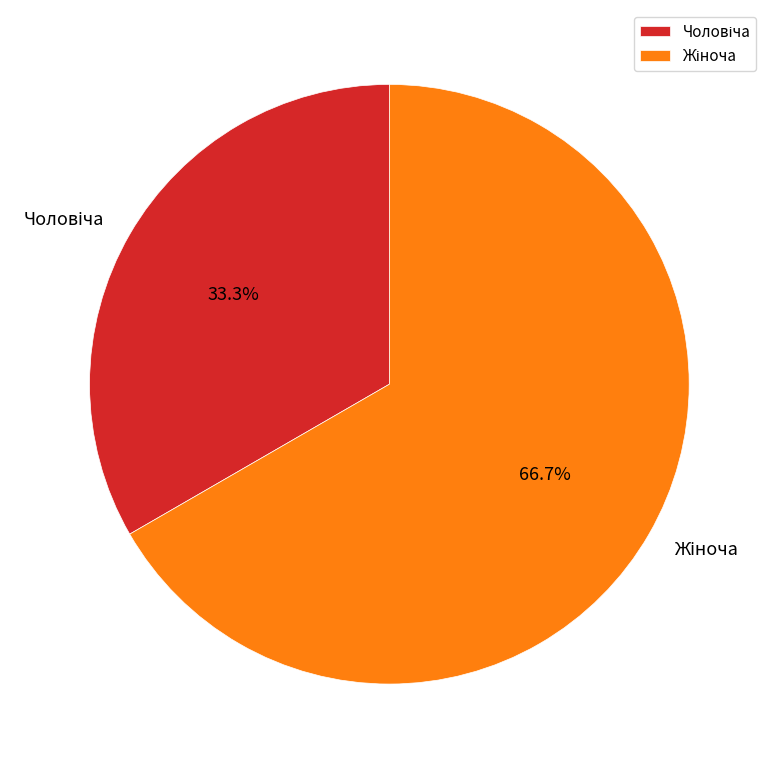

Is there any slice that represents more than half of the pie?

Yes